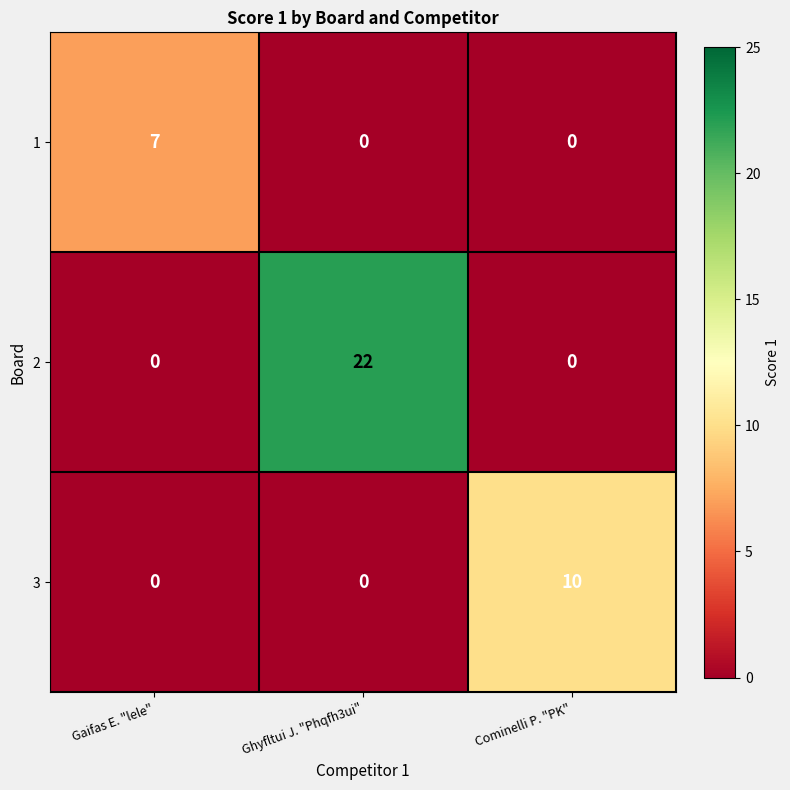

How many 2 values are between 0 and 22?

3